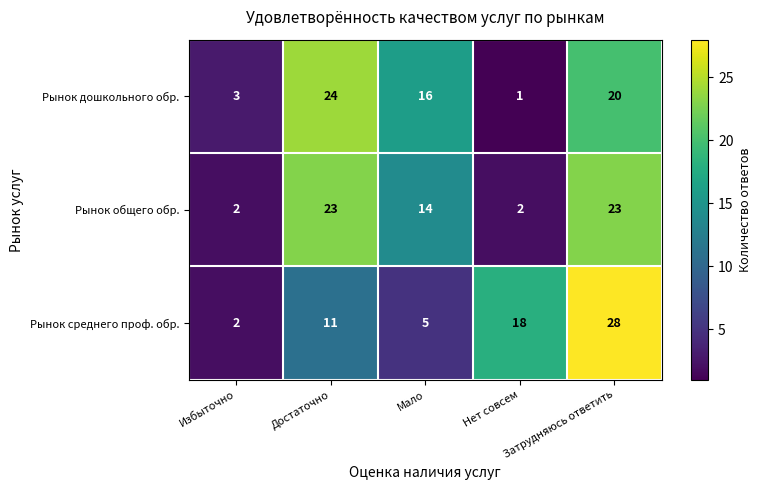

How many series are shown in this chart?

3